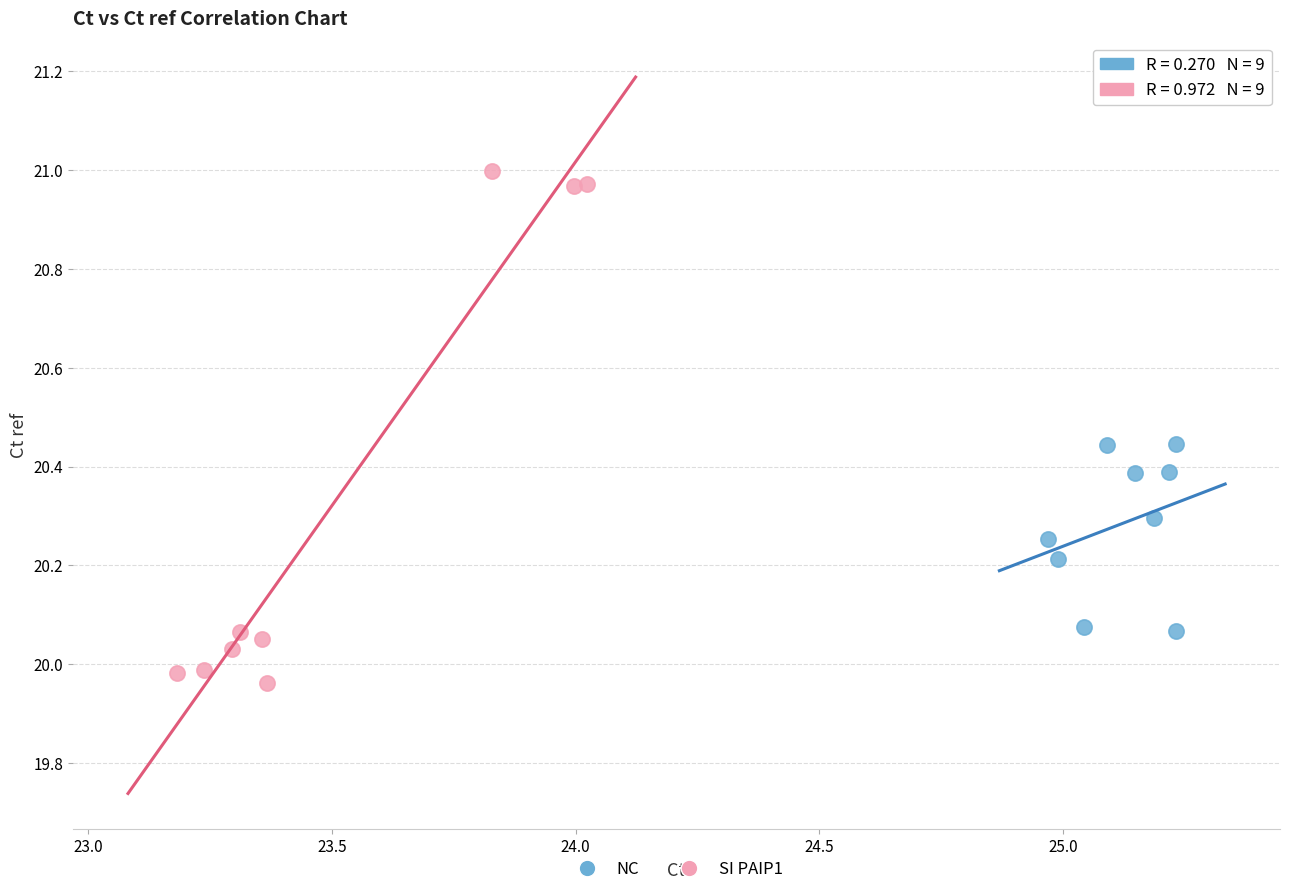

Which series has the widest spread of Y values?

SI PAIP1